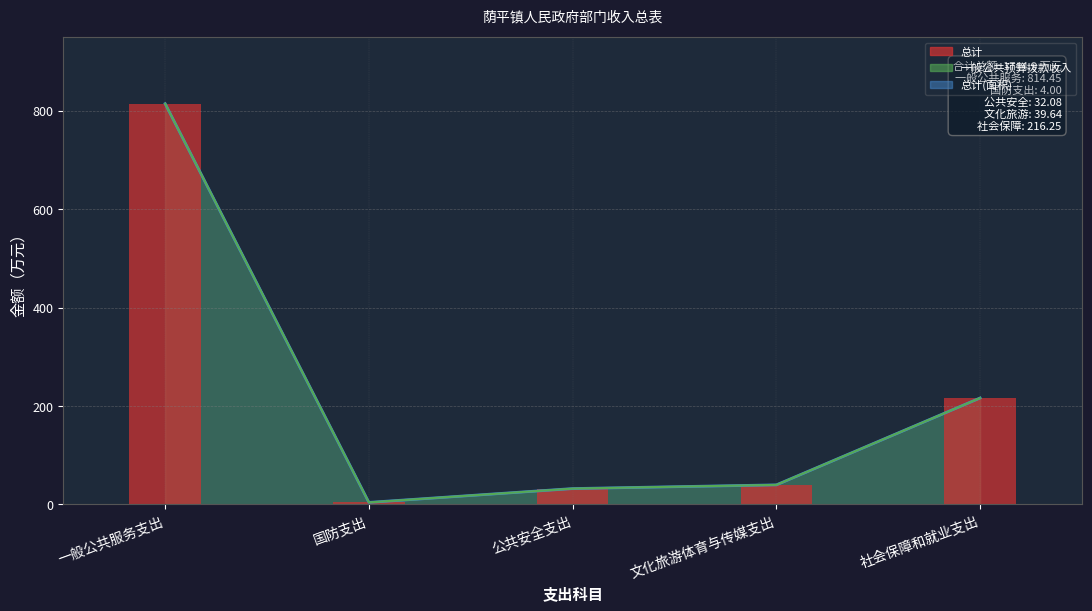

What is the smallest value displayed?

4.0